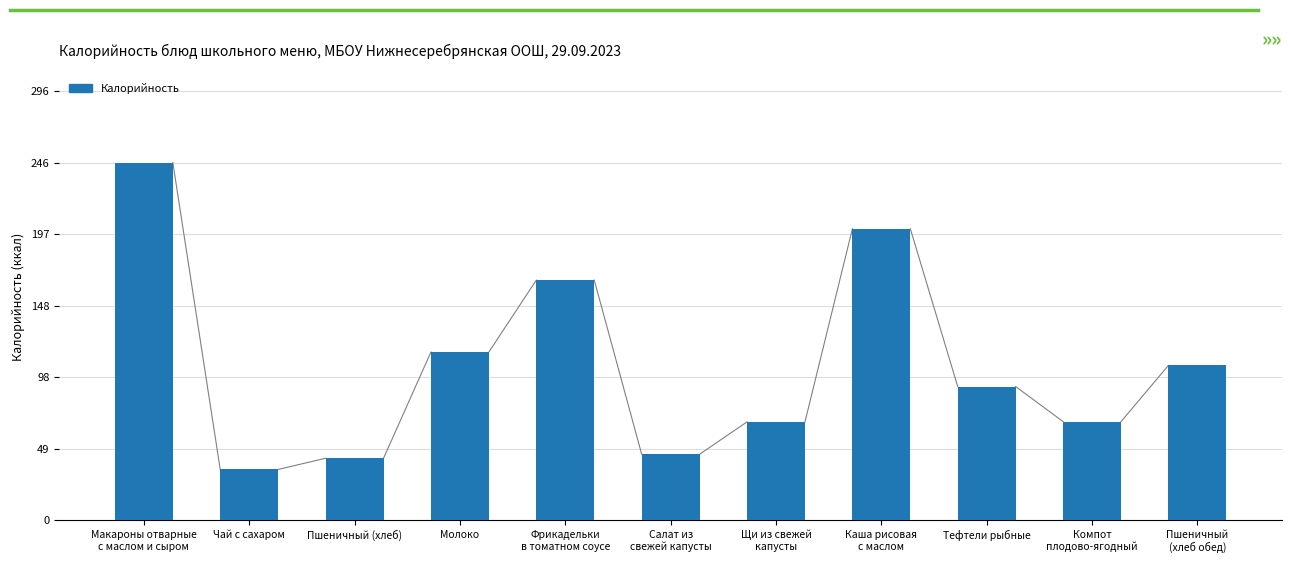

What is the minimum value shown in the chart?

35.0